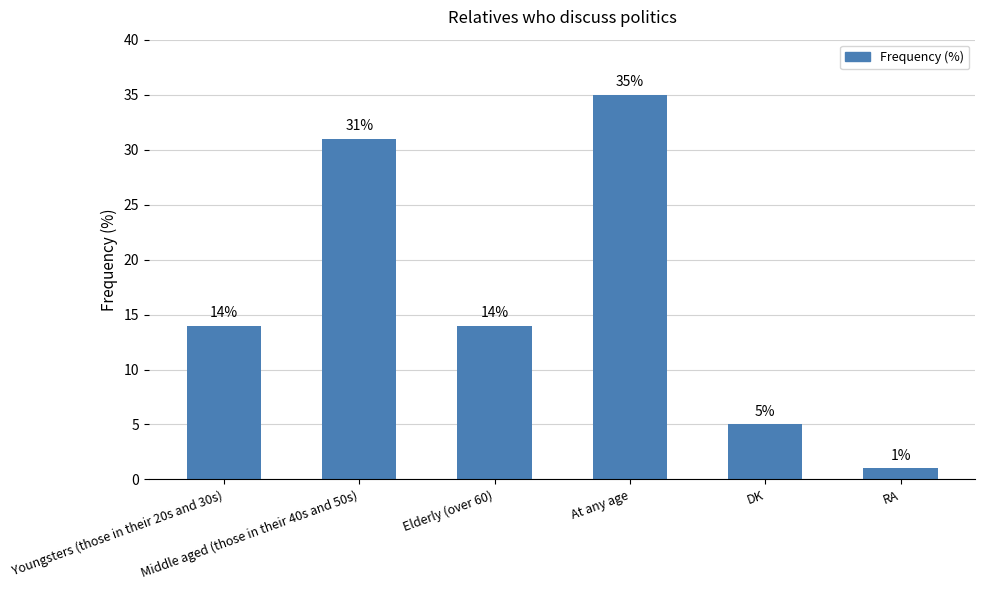

True or false: the data shows 5 at DK.

True